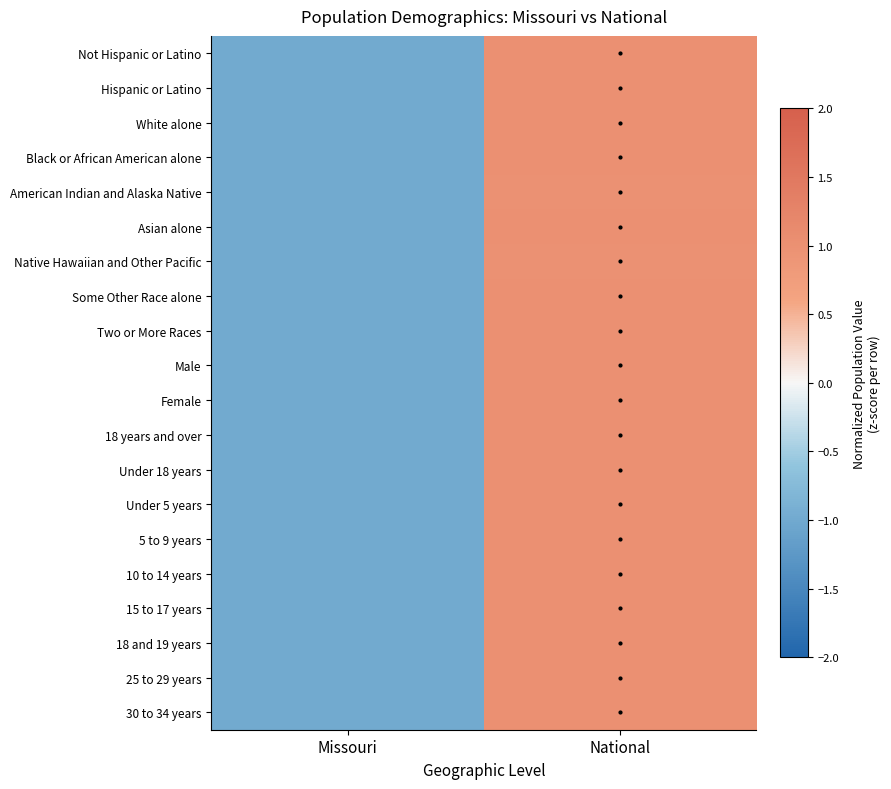

Rank the series by their maximum value, from lowest to highest.

Native Hawaiian and Other Pacific, American Indian and Alaska Native, Some Other Race alone, Two or More Races, Under 5 years, 5 to 9 years, 10 to 14 years, 18 and 19 years, 25 to 29 years, 30 to 34 years, Asian alone, 15 to 17 years, Not Hispanic or Latino, Hispanic or Latino, White alone, Black or African American alone, Male, Female, 18 years and over, Under 18 years